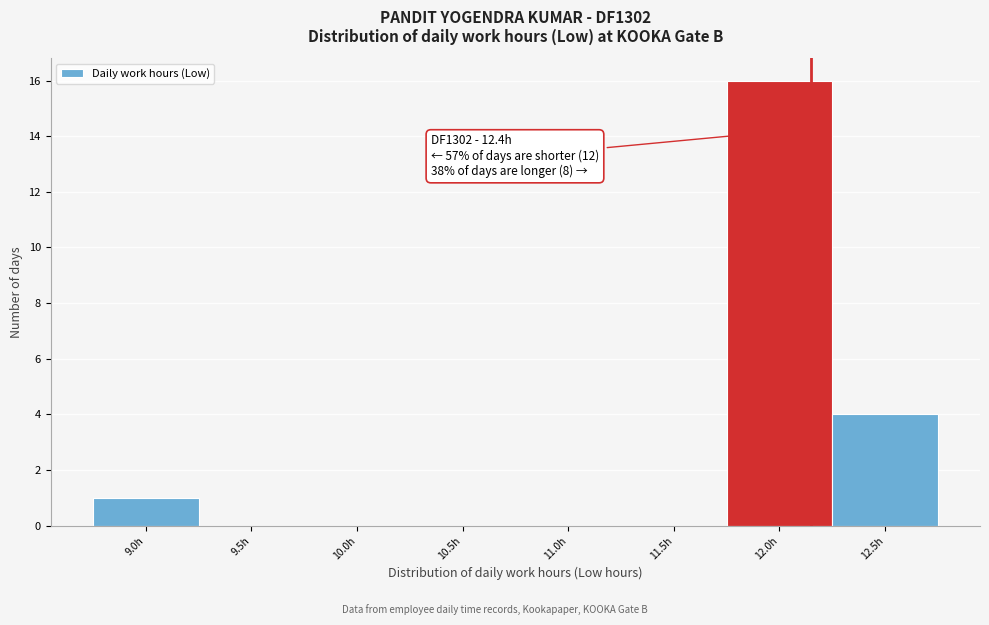

Reading left to right, list all the values displayed in this chart.

9.0h=1	9.5h=0	10.0h=0	10.5h=0	11.0h=0	11.5h=0	12.0h=16	12.5h=4